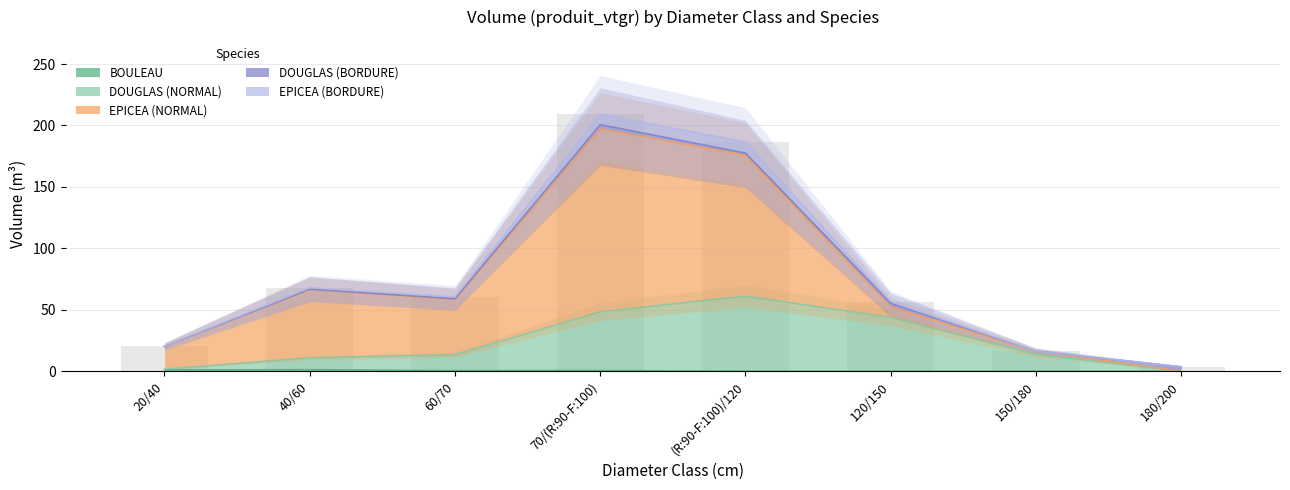

How many categories are shown in the chart?

8